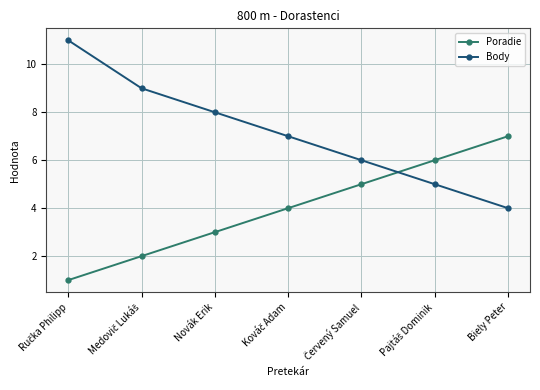

Which series has the widest spread of values?

Body